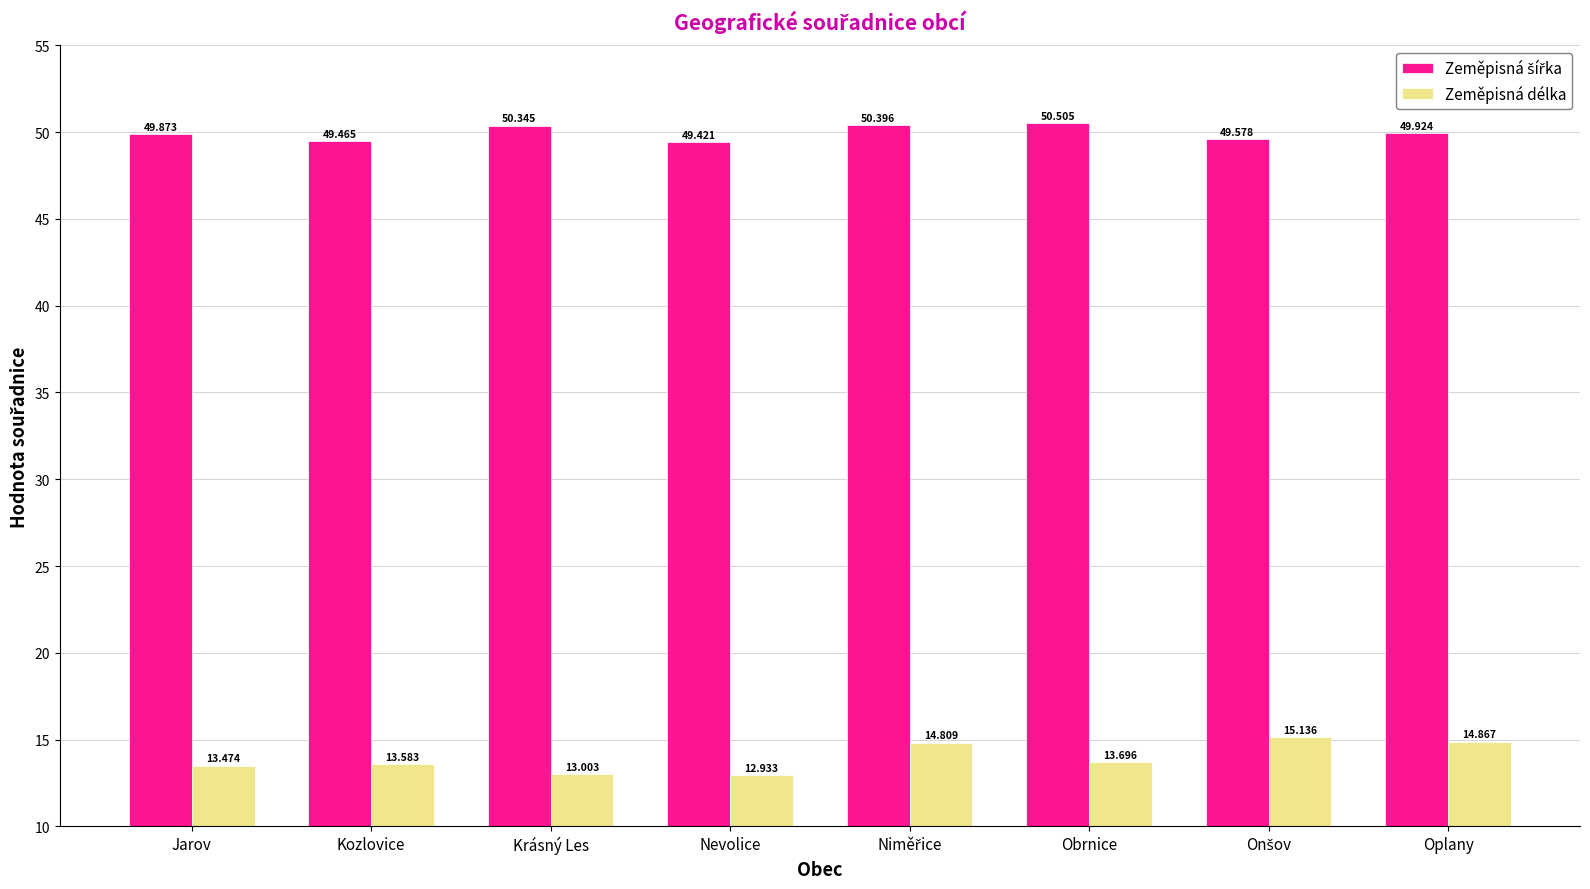

Between Kozlovice and Nevolice, which series saw the biggest shift?

Zeměpisná délka